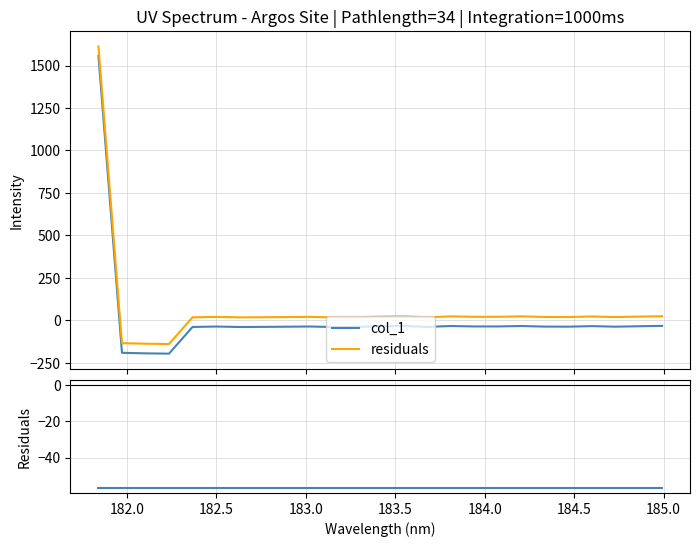

What is the average value of the difference series?

-56.8